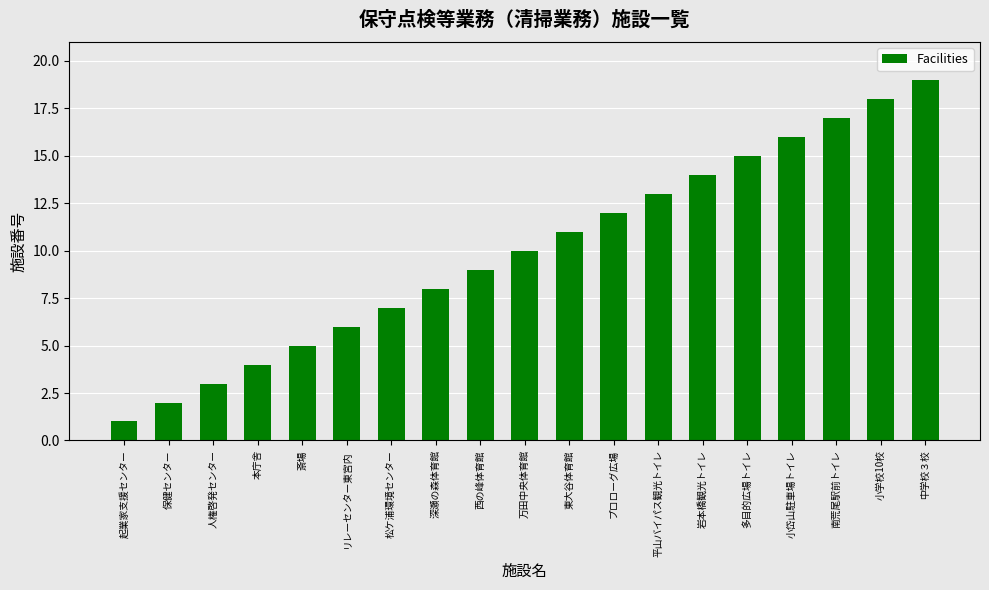

True or false: the data shows 13 at 万田中央体育館.

False